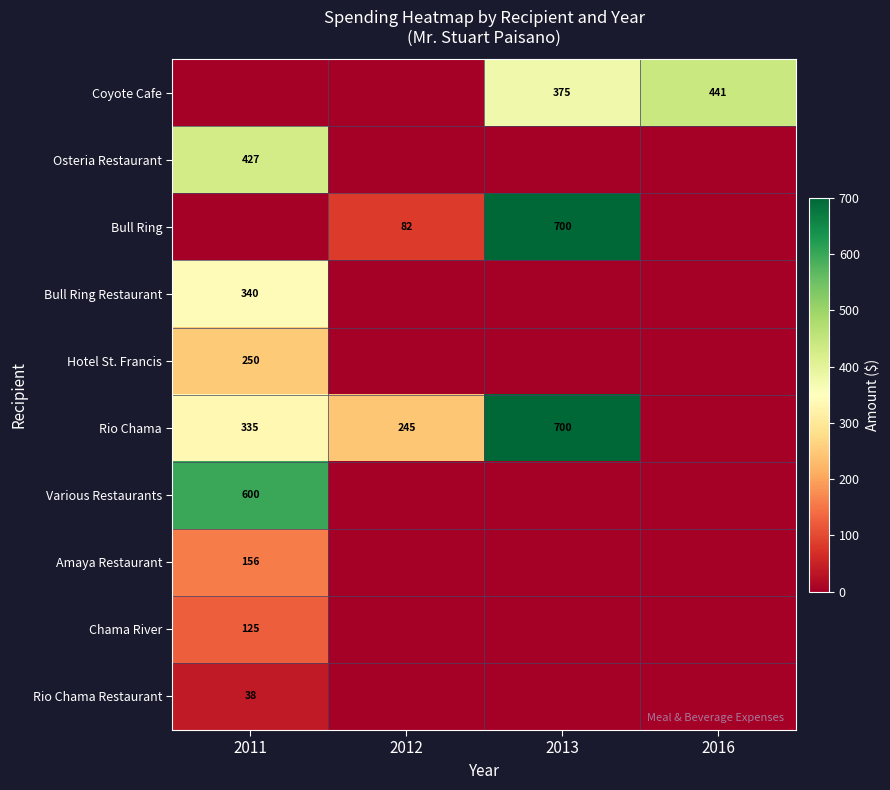

What is the sum of the Rio Chama values at 2012 and 2011?

580